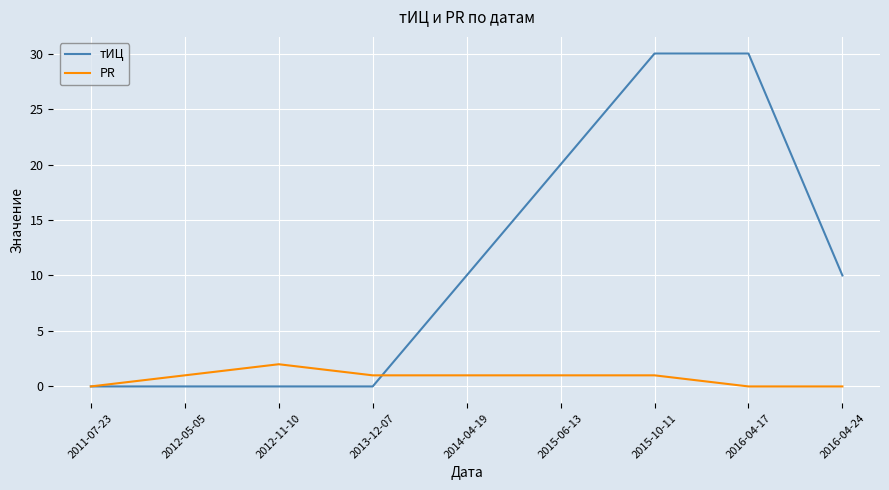

True or false: тИЦ has a value of 20 at 2015-06-13.

True